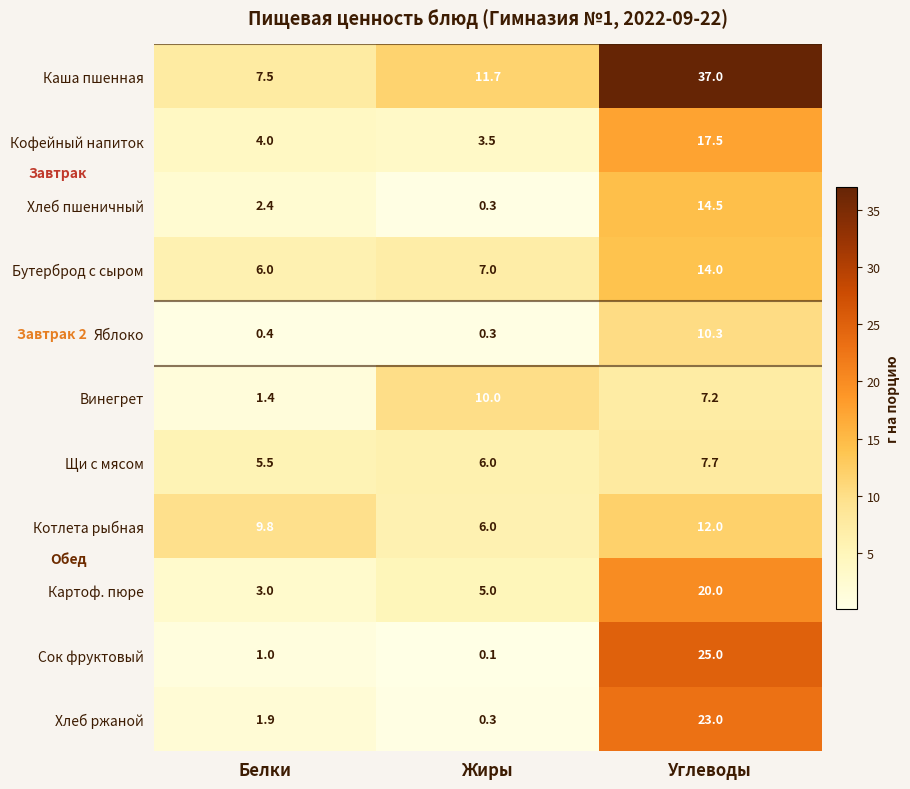

Which label corresponds to the smallest value in the chart?

Жиры